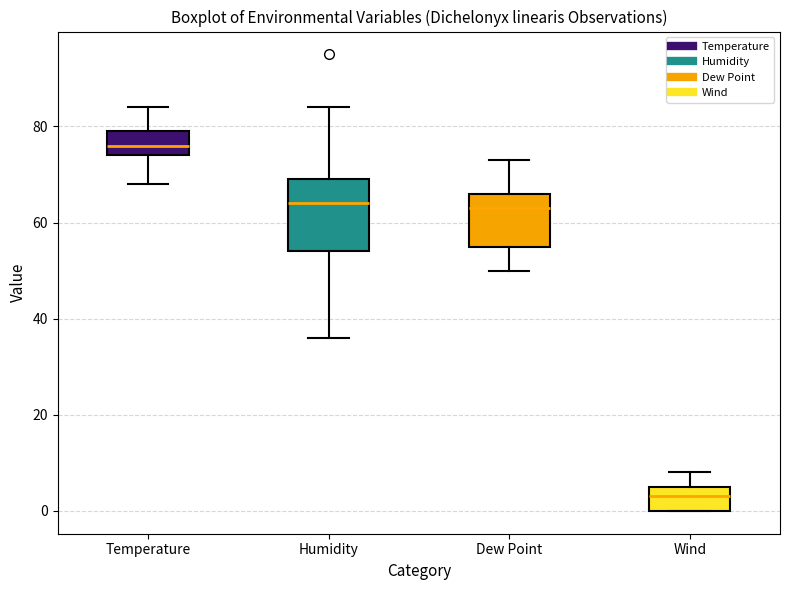

Where is the upper edge of the box for Humidity on the y-axis? The values are not printed on the chart, so give them approximately, as read against the axis.

70